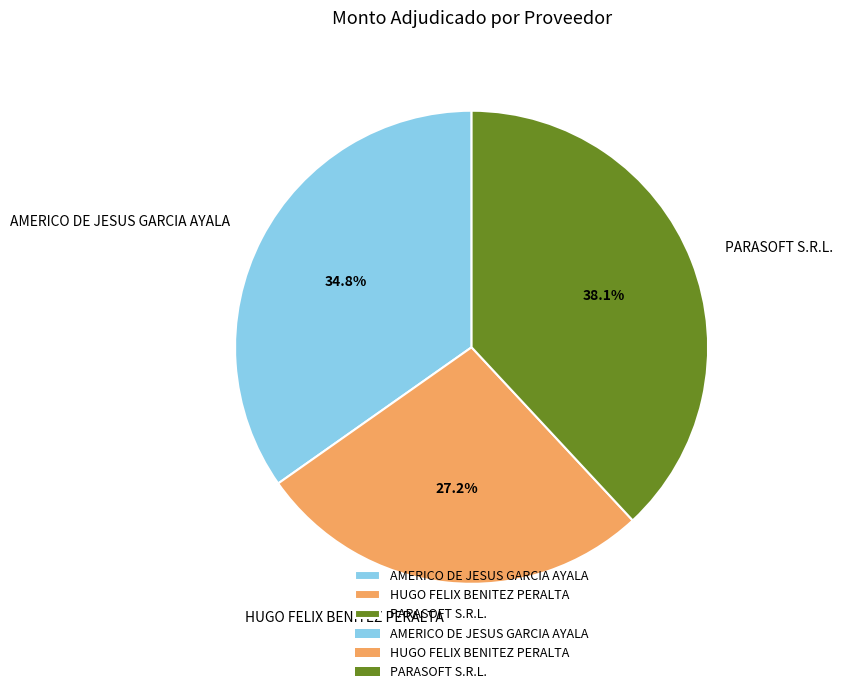

How many slices are in this pie chart?

3